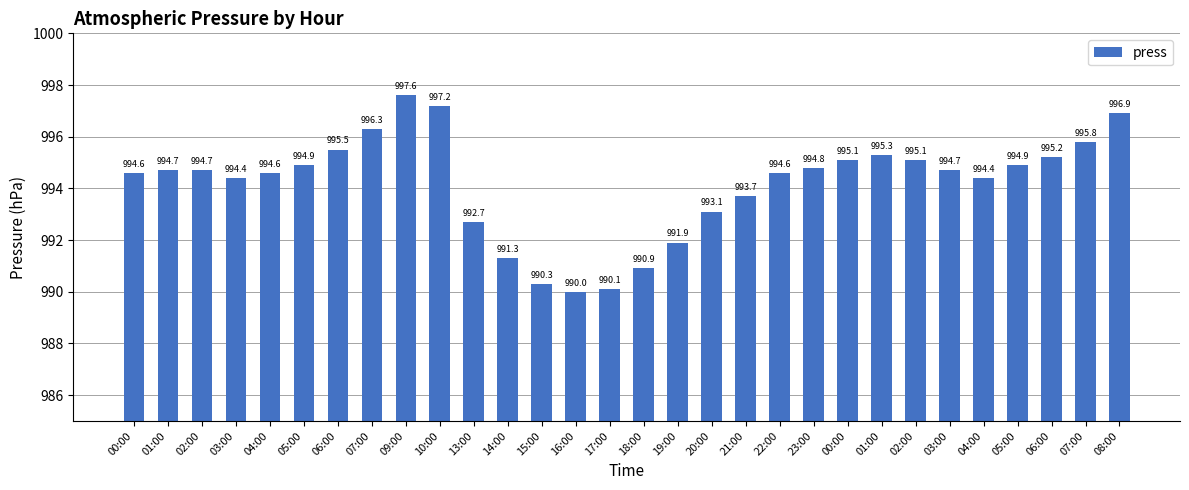

How many bars are there in total?

30